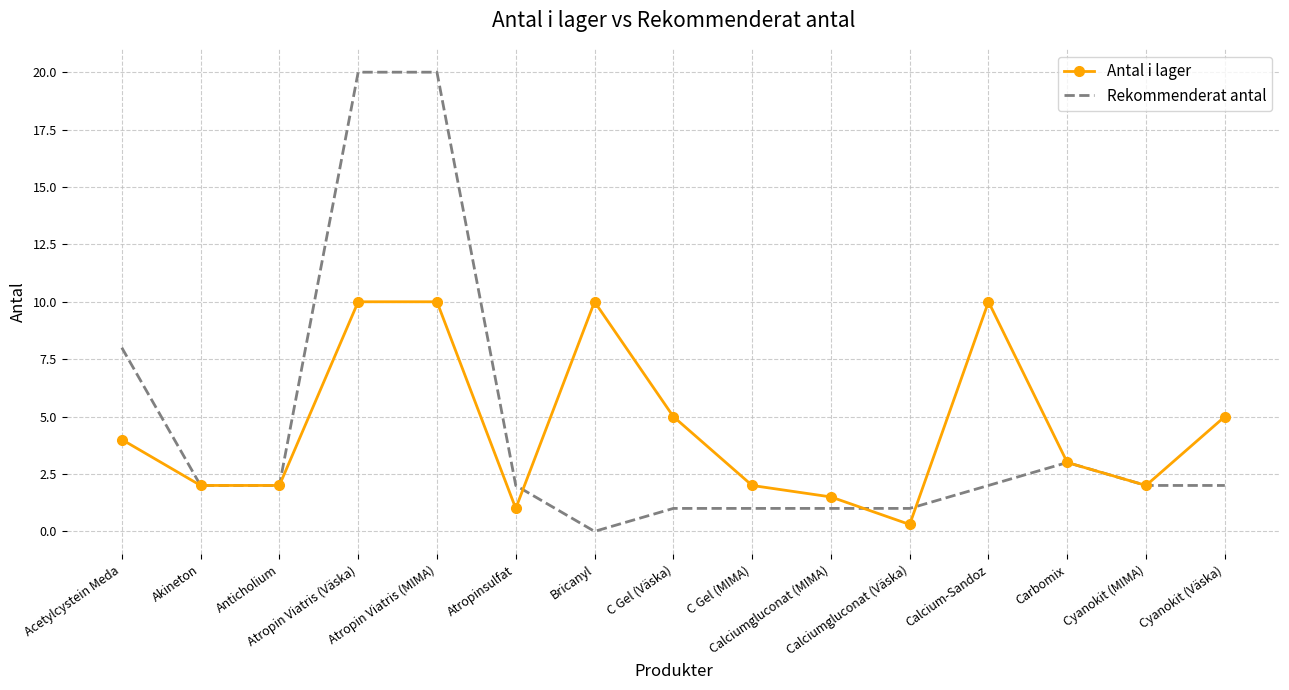

What are all the series names shown in the legend?

Antal i lager, Rekommenderat antal